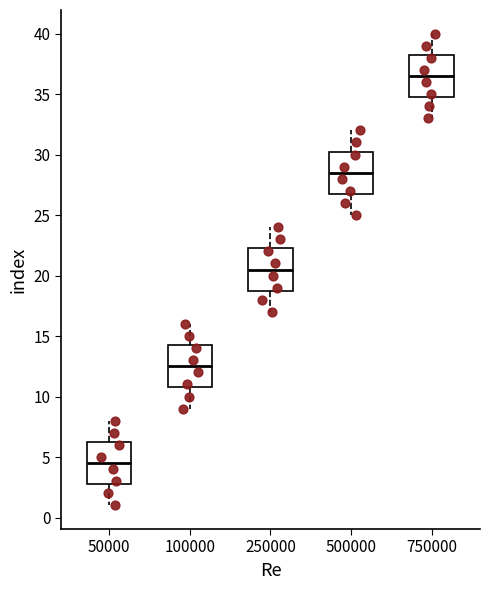

Reading left to right, transcribe this box plot: for each box, give where its median line is, the range the box spans, and where its two whiskers end, as read against the y-axis. The values are not printed on the chart, so give them approximately, as read against the axis.

50000: median 4.5, box 3.0 to 6.5, whiskers 1.0 to 8.0
100000: median 12.5, box 11.0 to 14.5, whiskers 9.0 to 16.0
250000: median 20.5, box 19.0 to 22.5, whiskers 17.0 to 24.0
500000: median 28.5, box 27.0 to 30.5, whiskers 25.0 to 32.0
750000: median 36.5, box 35.0 to 38.5, whiskers 33.0 to 40.0